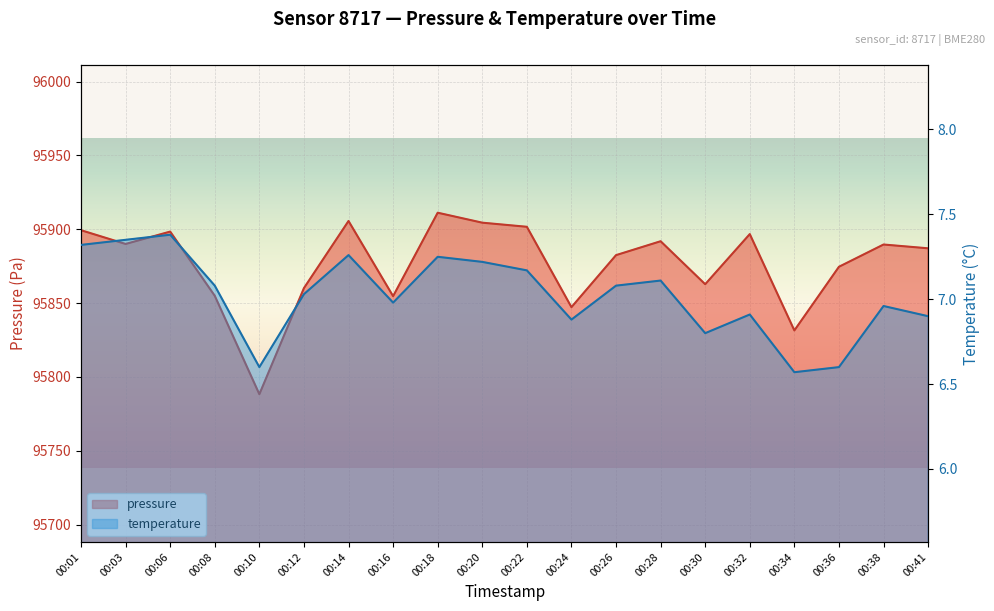

What is the difference between the temperature values at 00:30 and 00:16?

0.2